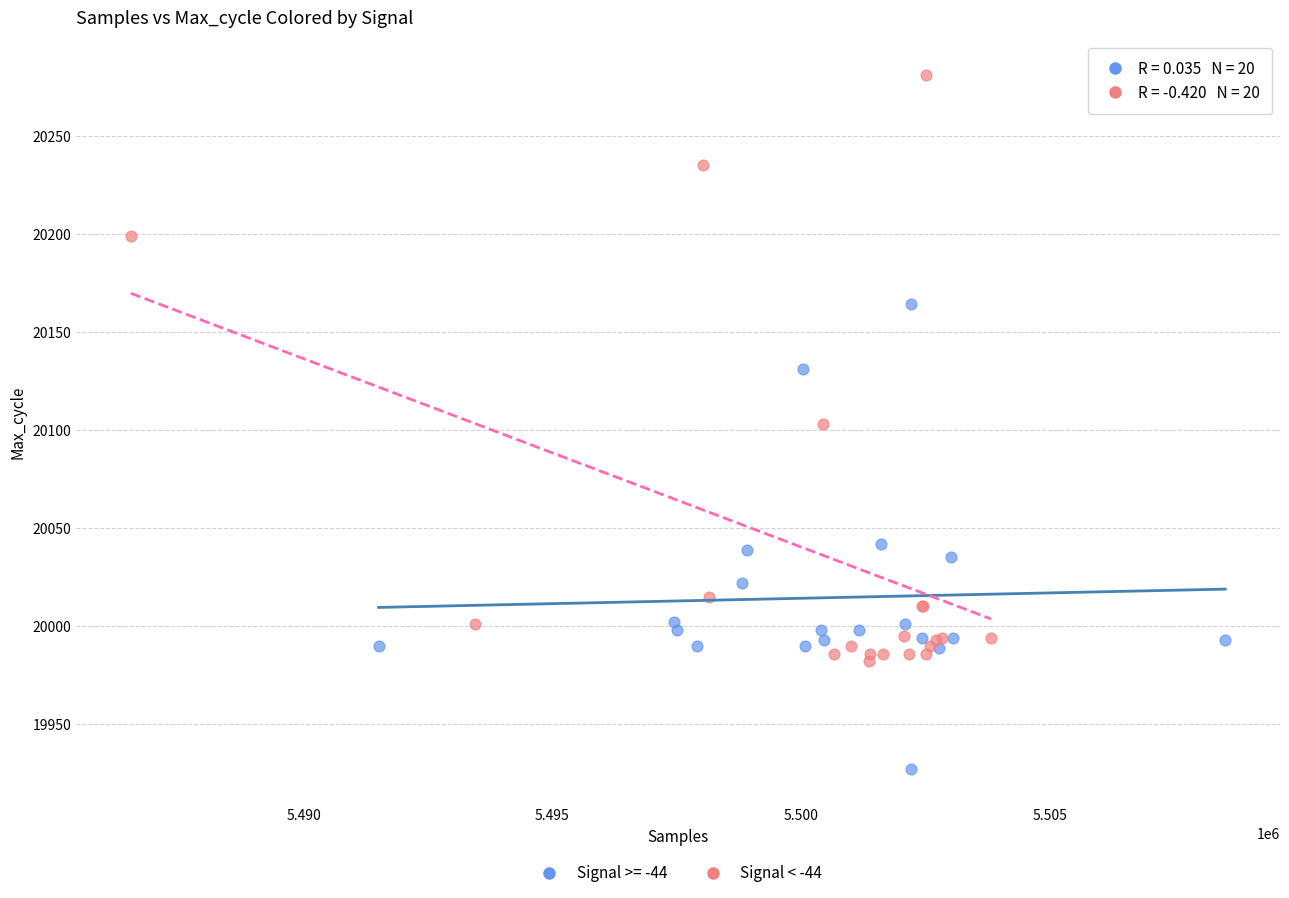

Which series has the widest spread of Y values?

Signal < -44